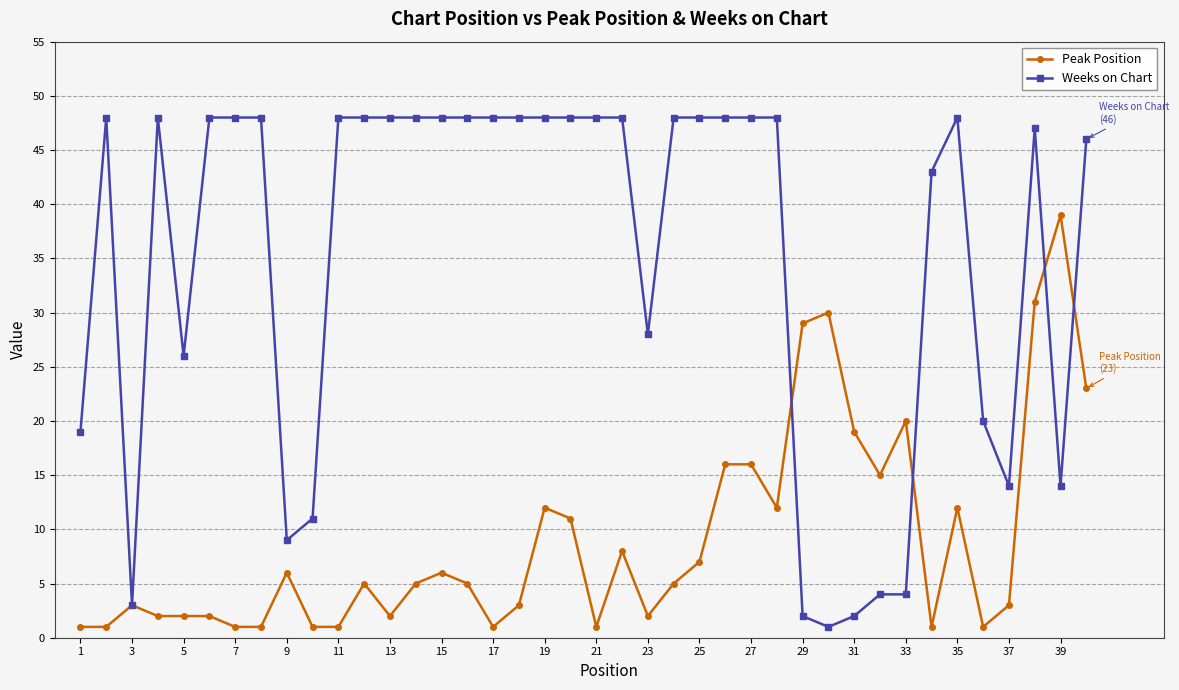

Reading right to left, what are all the values shown in this chart?

Peak Position: 23	39	31	3	1	12	1	20	15	19	30	29	12	16	16	7	5	2	8	1	11	12	3	1	5	6	5	2	5	1	1	6	1	1	2	2	2	3	1	1
Weeks on Chart: 46	14	47	14	20	48	43	4	4	2	1	2	48	48	48	48	48	28	48	48	48	48	48	48	48	48	48	48	48	48	11	9	48	48	48	26	48	3	48	19